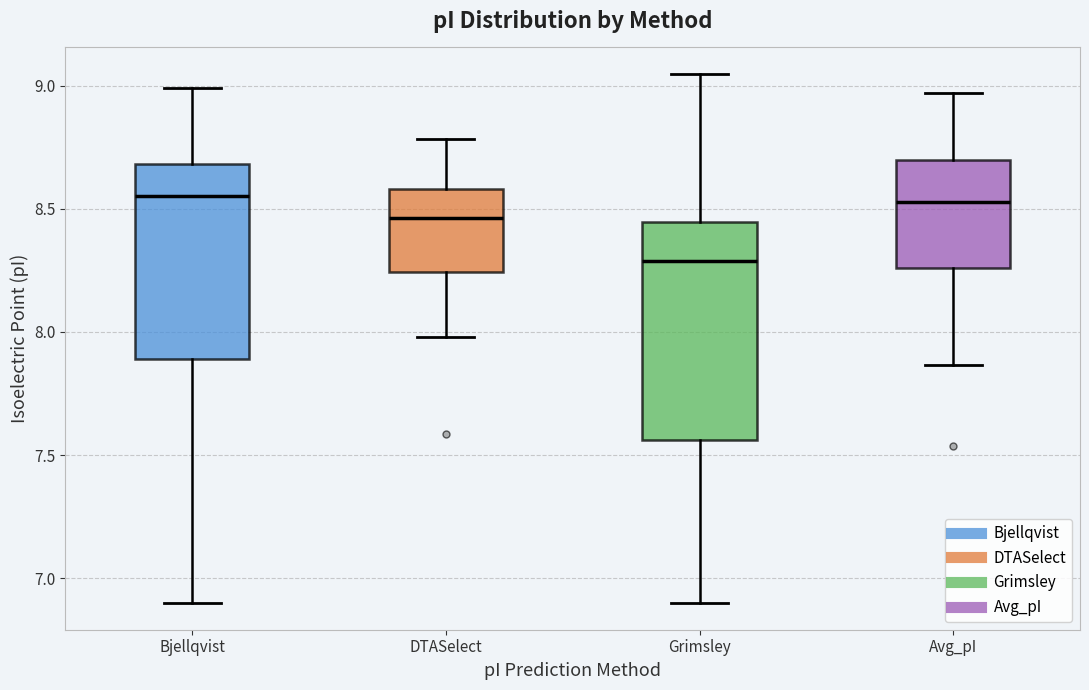

Comparing the boxes themselves (not the whiskers), which one is the tallest?

Grimsley